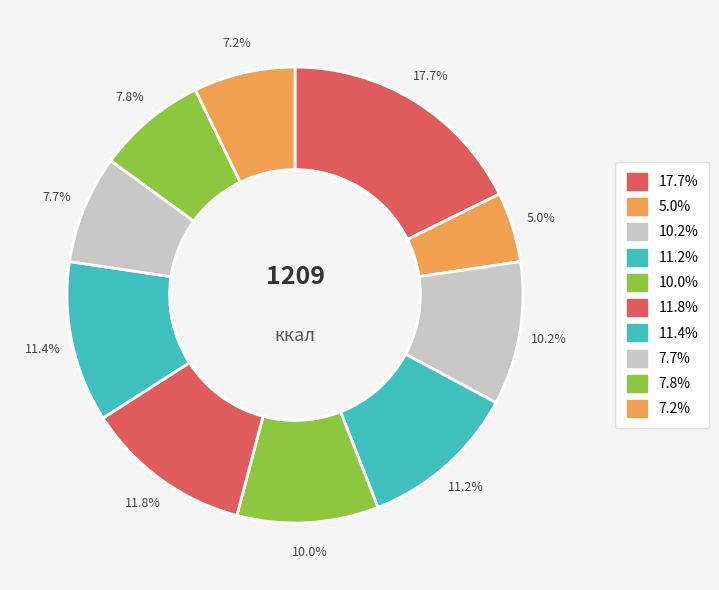

Is there any slice that represents more than half of the pie?

No